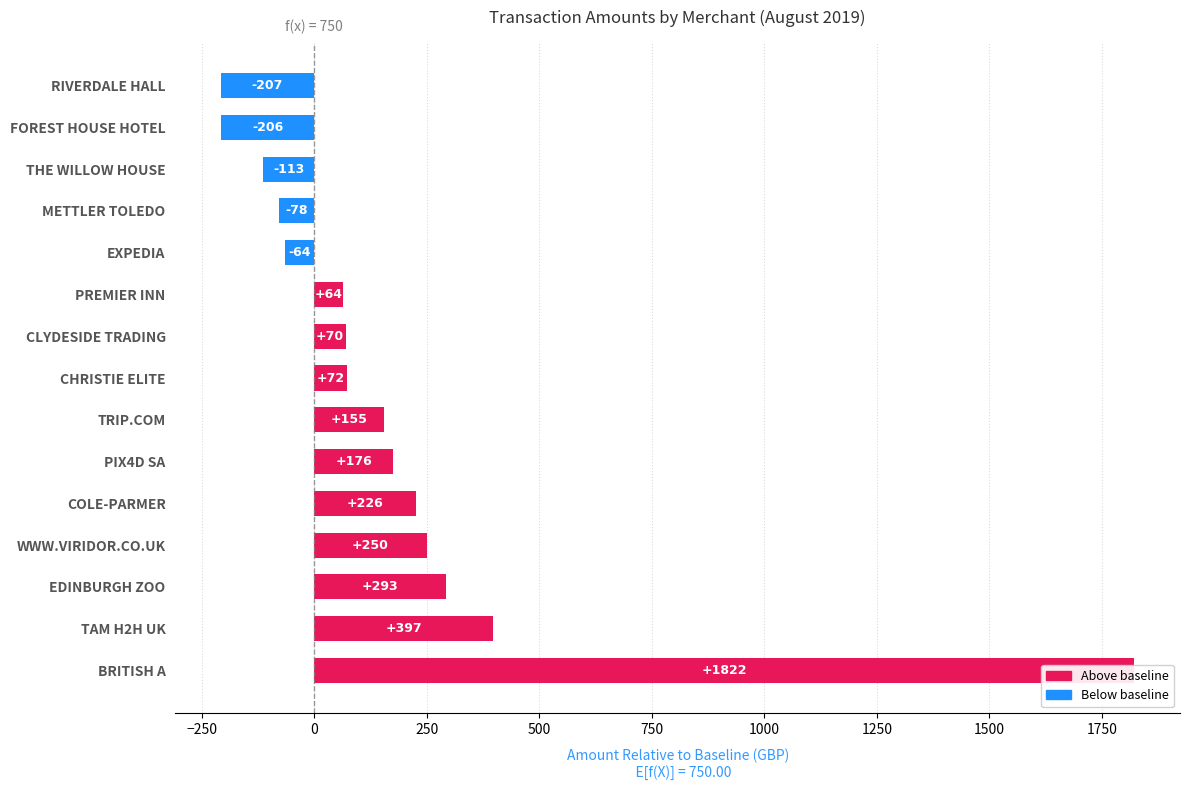

The chart shows a value of -206.3 at FOREST HOUSE HOTEL. True or false?

True